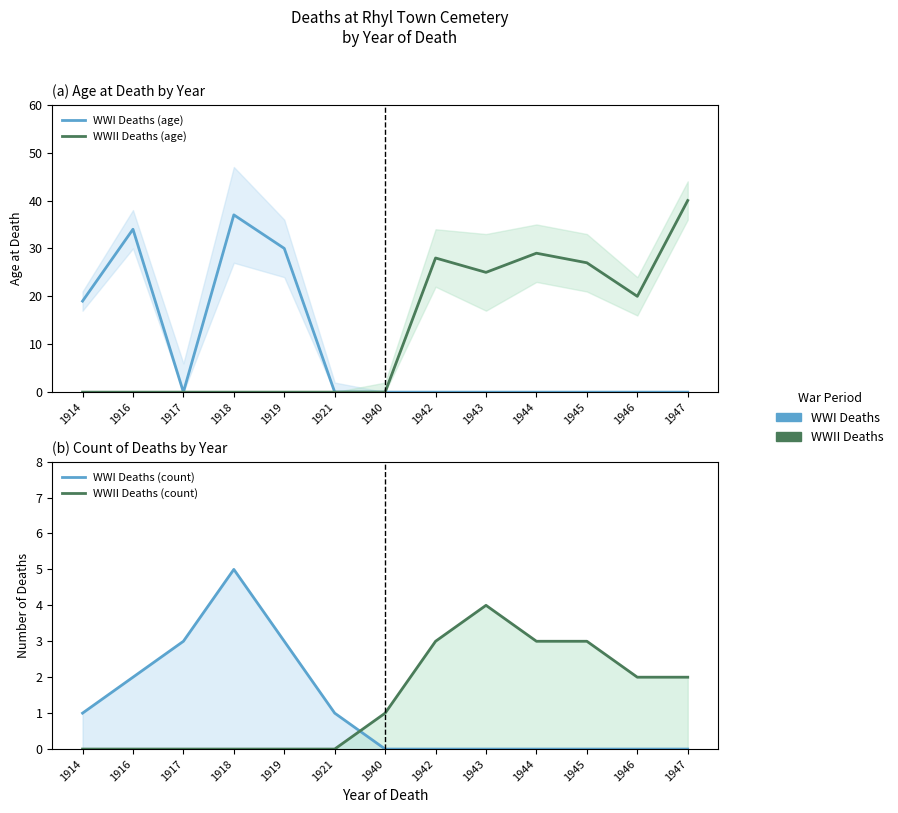

List the series in order of their peak value, highest first.

WWII Deaths (age), WWI Deaths (age), WWI Deaths (count), WWII Deaths (count)